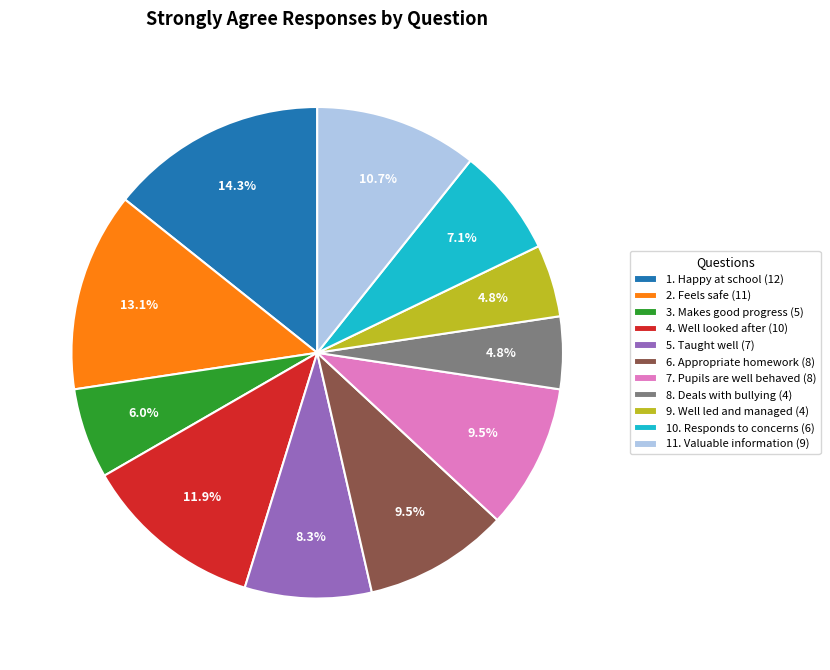

Between 10. Responds to concerns and 8. Deals with bullying, which is larger?

10. Responds to concerns